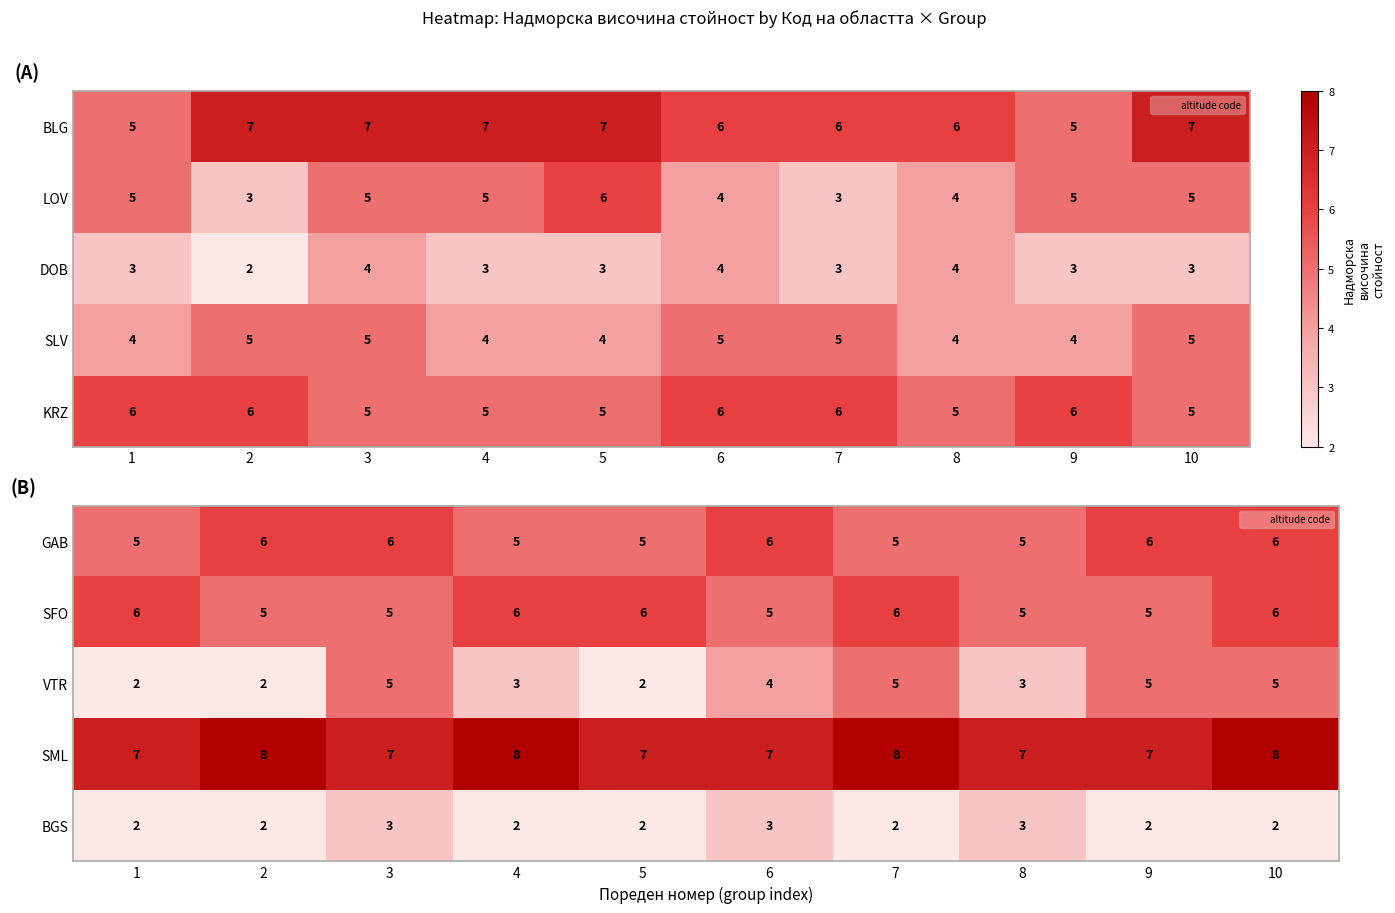

At which category does the chart reach its minimum across all series?

1